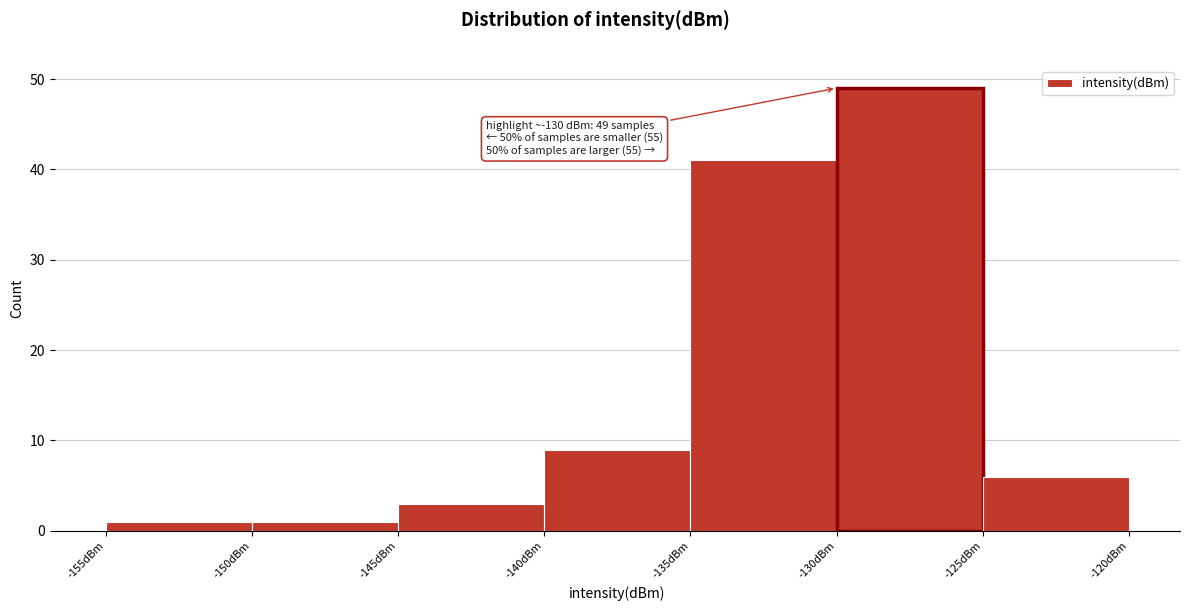

Over which range of the x-axis is the bar tallest?

-130 to -125